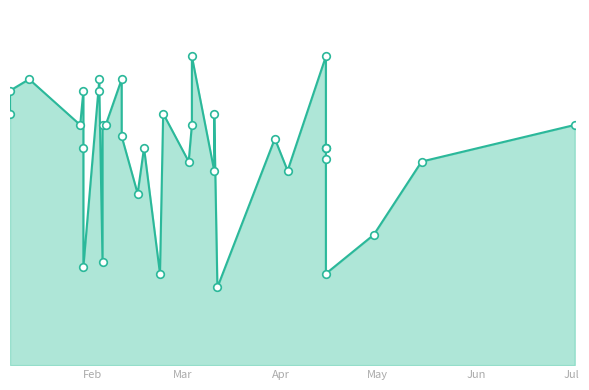

Which has a higher value, 2021-03-11 or 2021-03-03?

2021-03-11